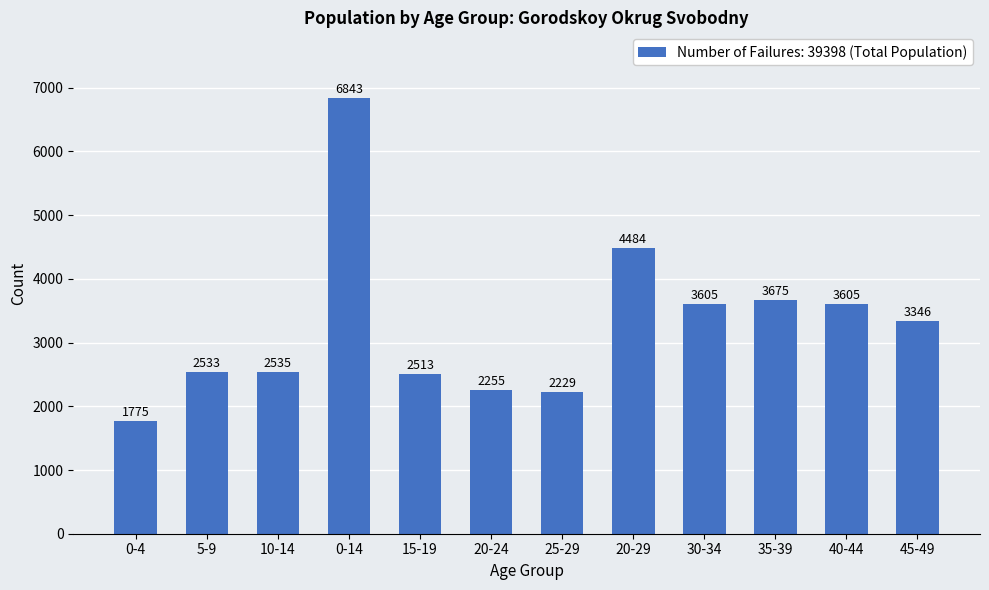

Reading left to right, extract all data points from this chart.

0-4=1775	5-9=2533	10-14=2535	0-14=6843	15-19=2513	20-24=2255	25-29=2229	20-29=4484	30-34=3605	35-39=3675	40-44=3605	45-49=3346